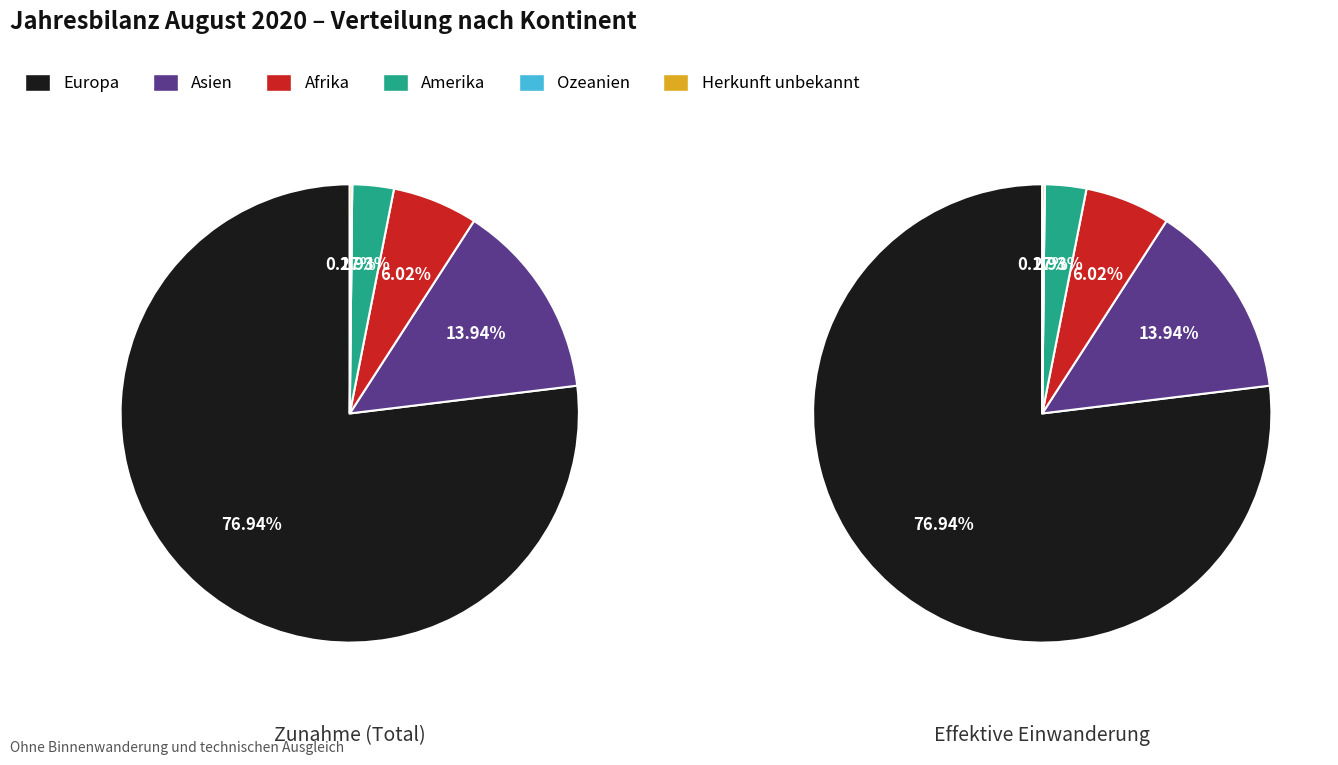

What is the smallest slice in the pie chart?

Ozeanien